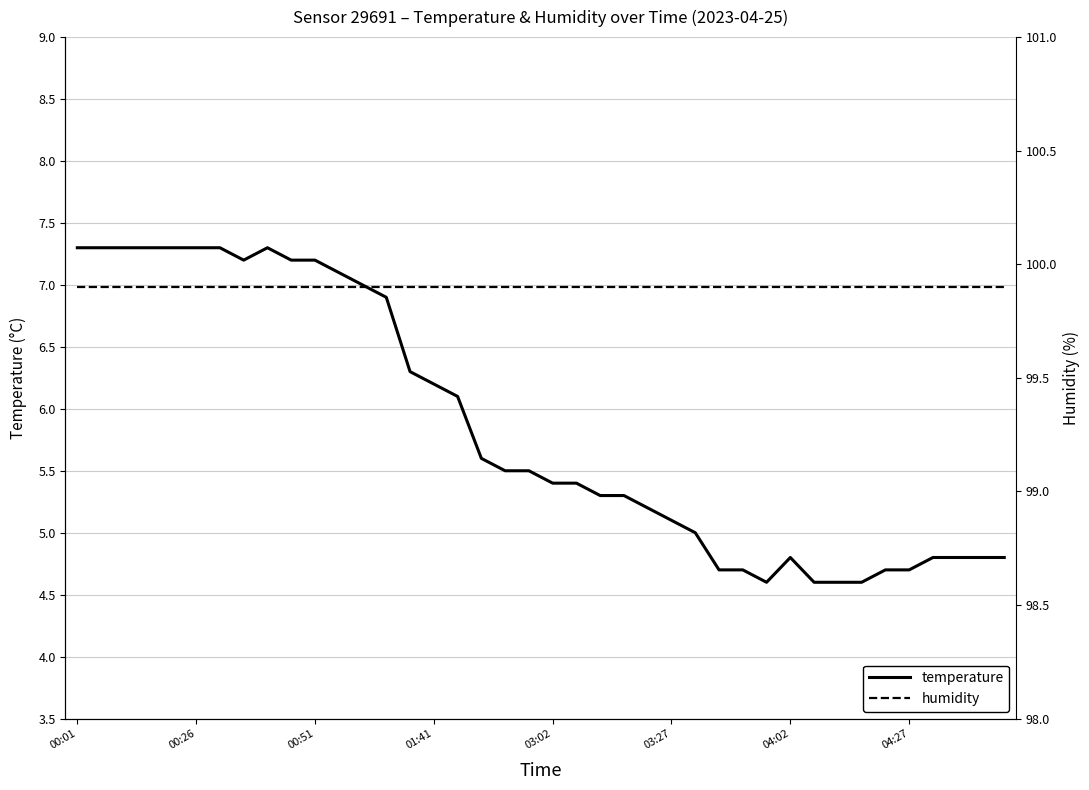

True or false: temperature has a value of 7.3 at 00:26.

True